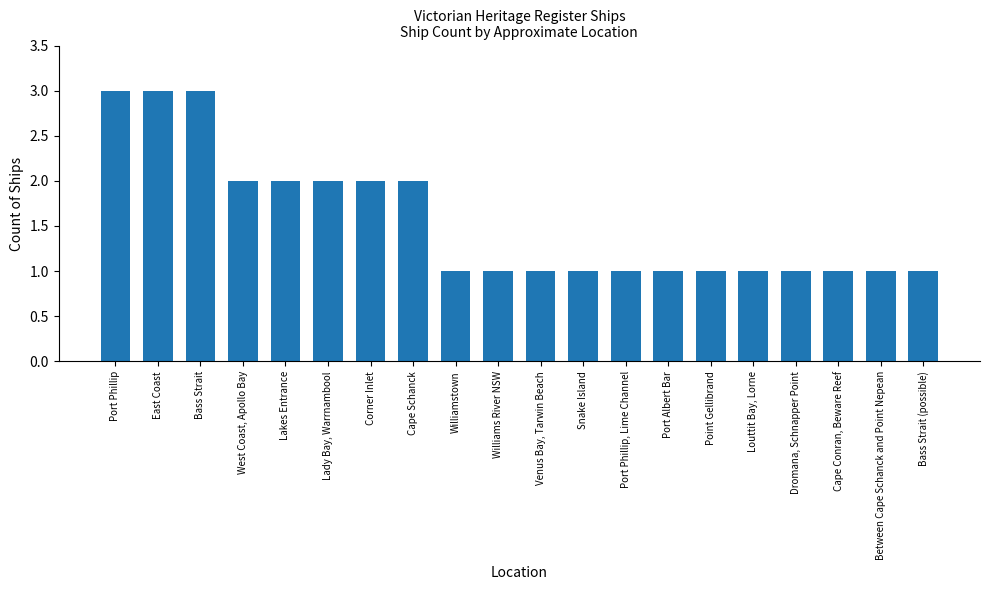

The chart shows a value of 2 at Lakes Entrance. True or false?

True